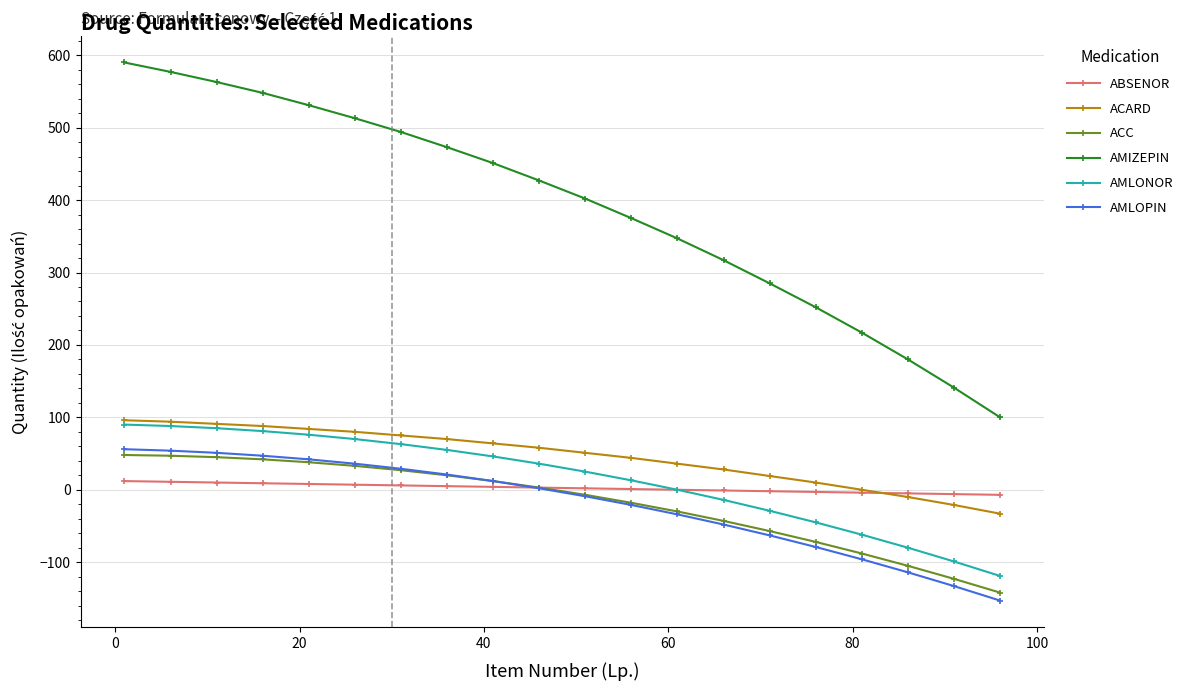

Which series has the largest total across all categories?

AMIZEPIN